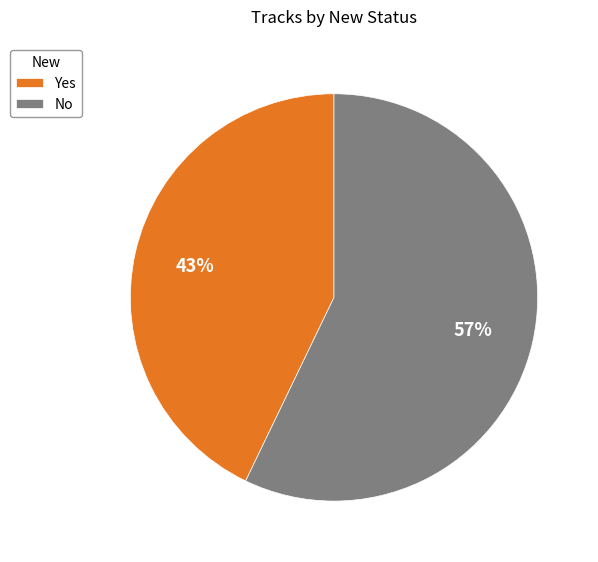

To the nearest percent, what is the difference between the No and Yes slice percentages?

14%